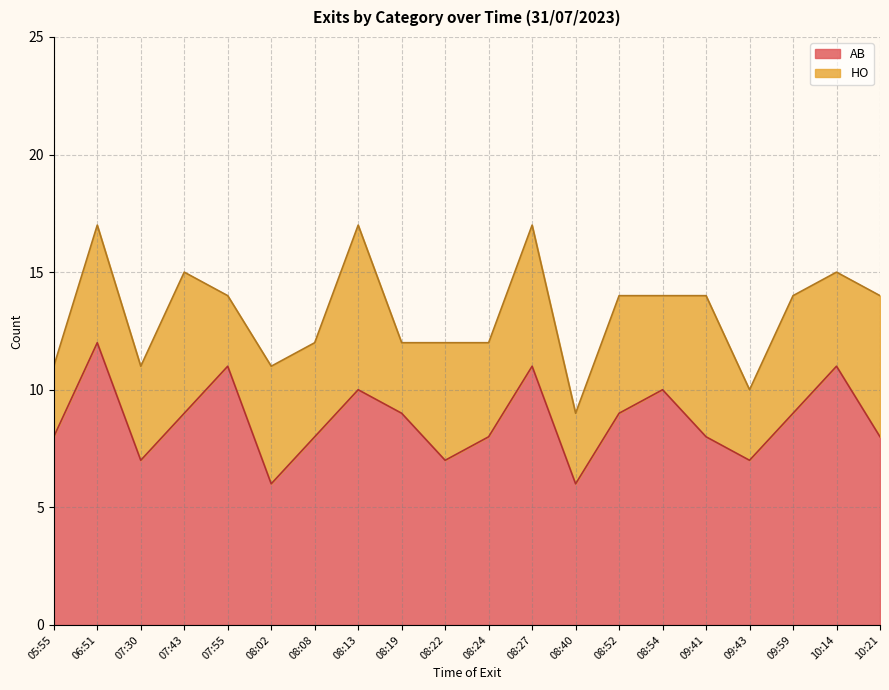

Rank the categories by value from highest to lowest.

06:51, 07:55, 08:27, 10:14, 08:13, 08:54, 07:43, 08:19, 08:52, 09:59, 05:55, 08:08, 08:24, 09:41, 10:21, 07:30, 08:22, 09:43, 08:02, 08:40